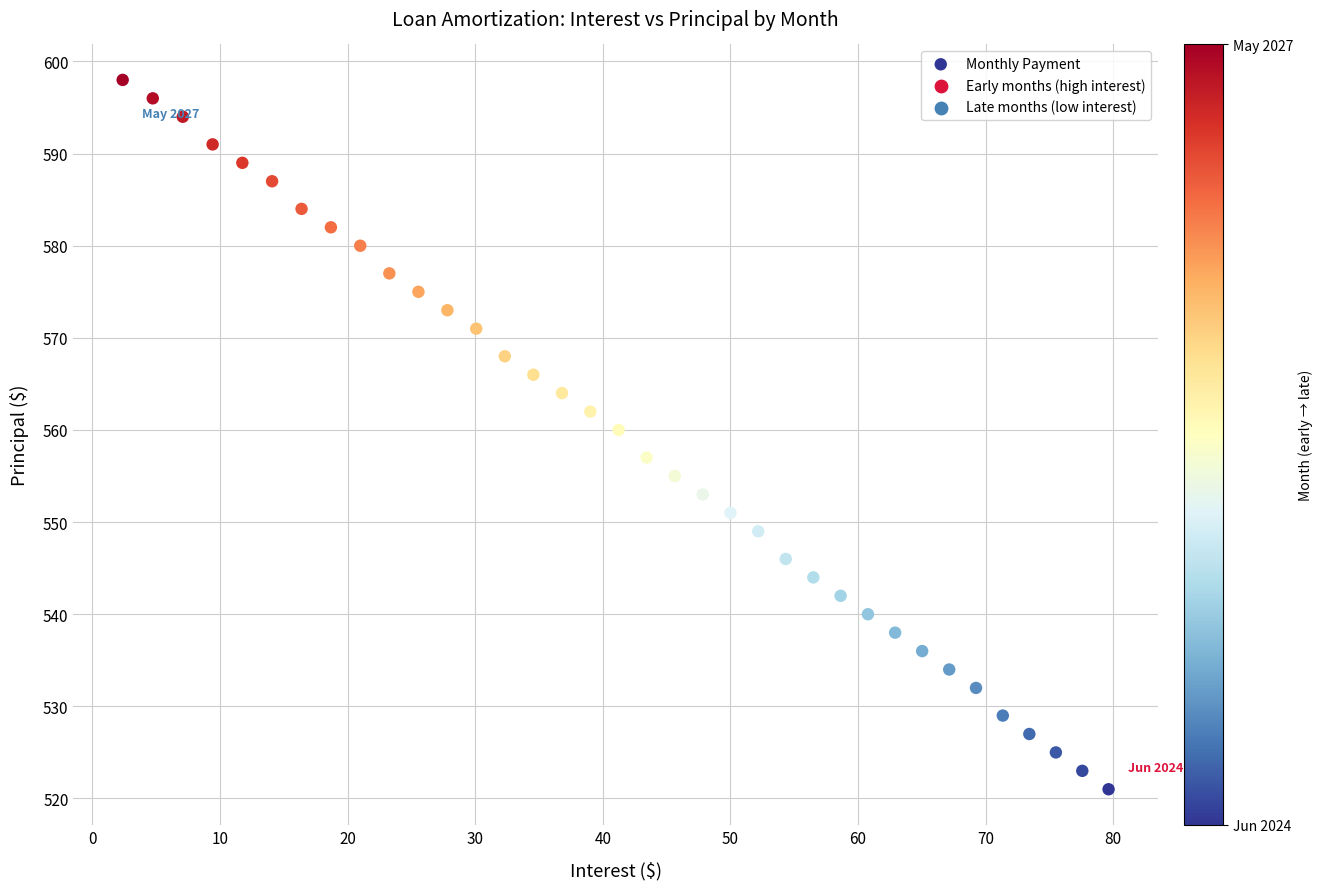

What is the range of Y values (max minus min)?

77